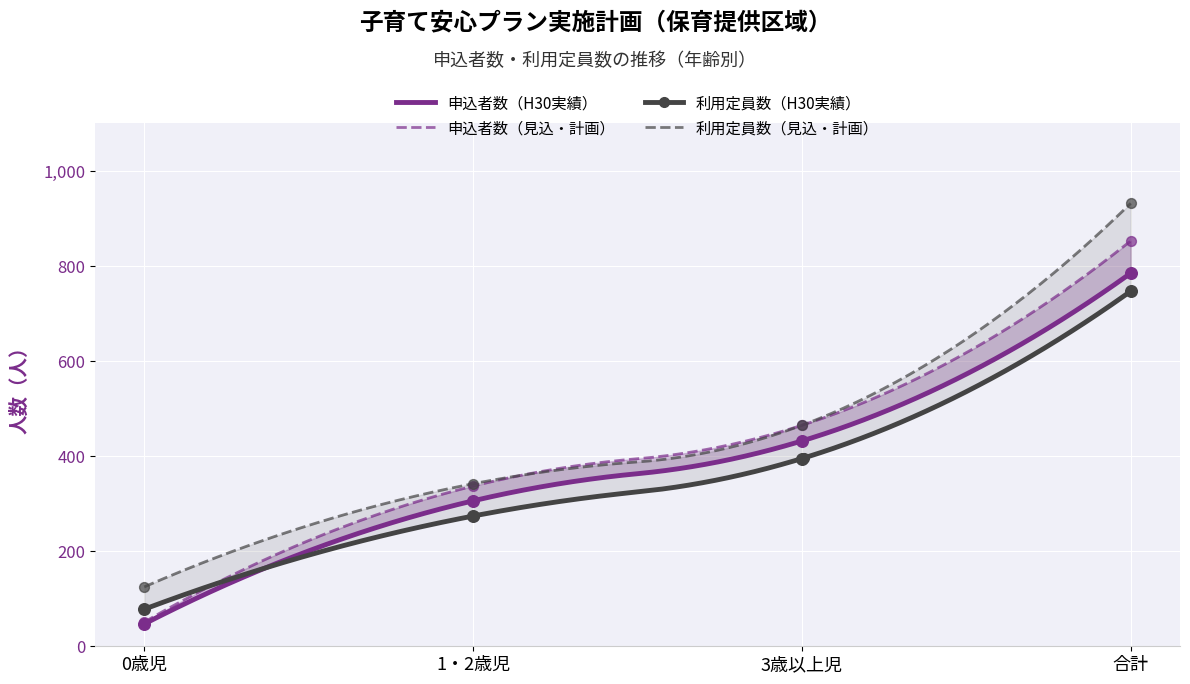

At how many categories does at least one series exceed 676?

1